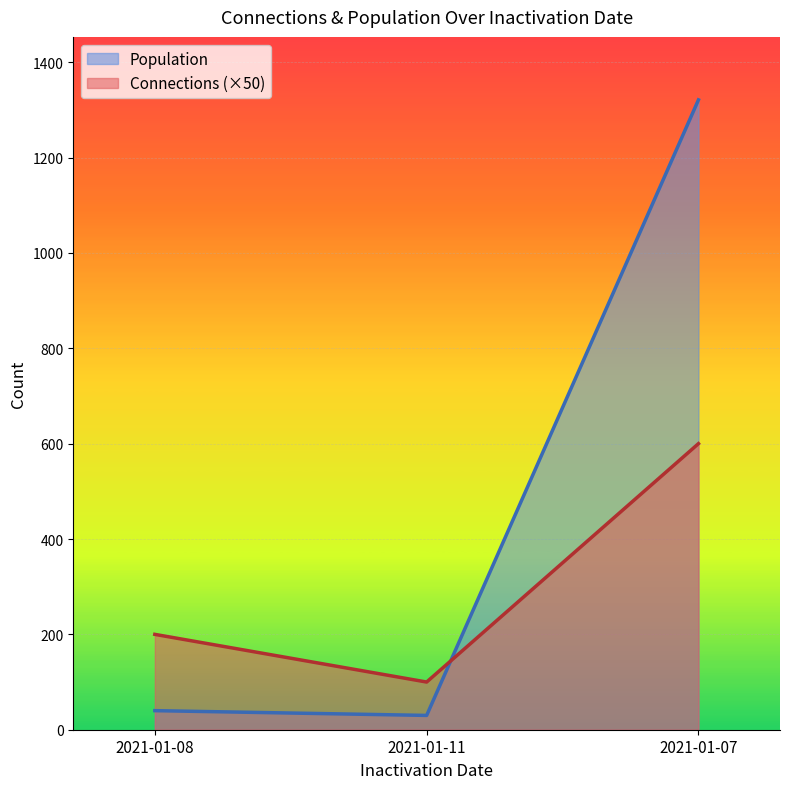

How many Connections values are between 100 and 600?

3